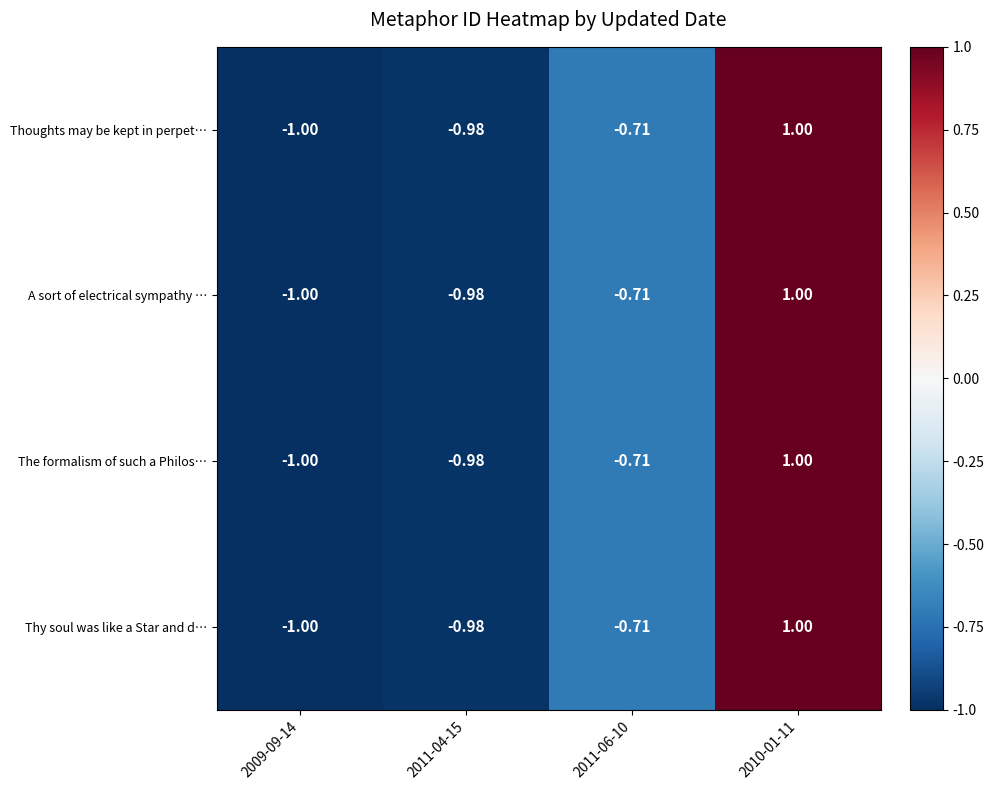

Is the value of A sort of electrical sympathy … at 2009-09-14 greater than the value of The formalism of such a Philos… at 2011-06-10?

No